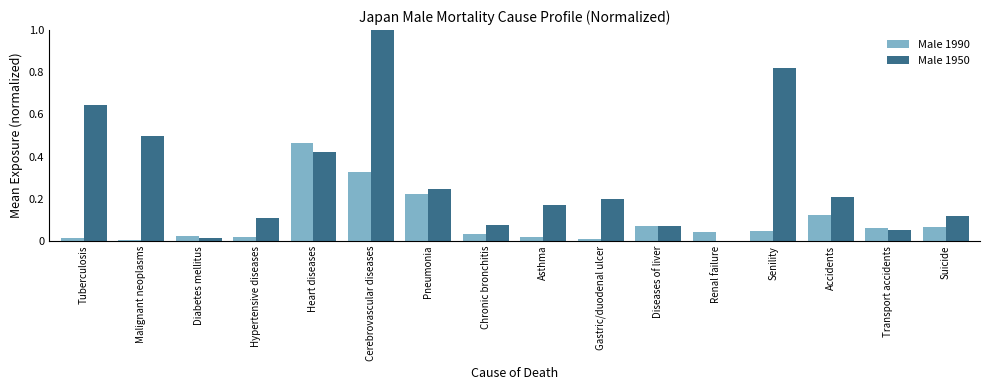

Which label corresponds to the largest value in the chart?

Cerebrovascular diseases